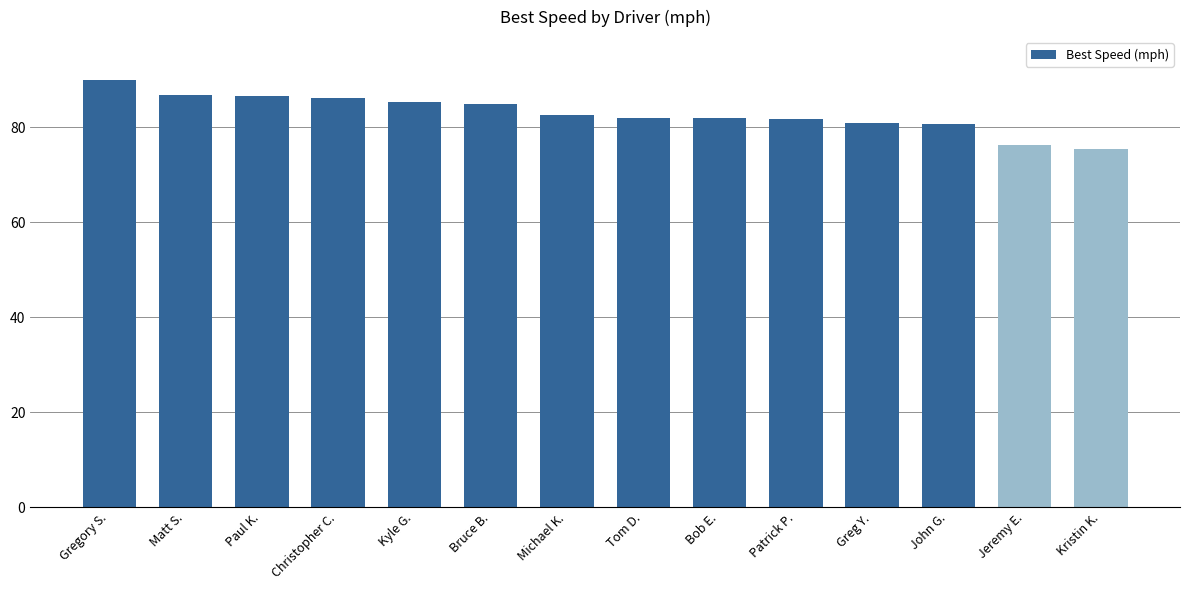

What is the ratio of the value at John G. to the value at Christopher C.?

0.9